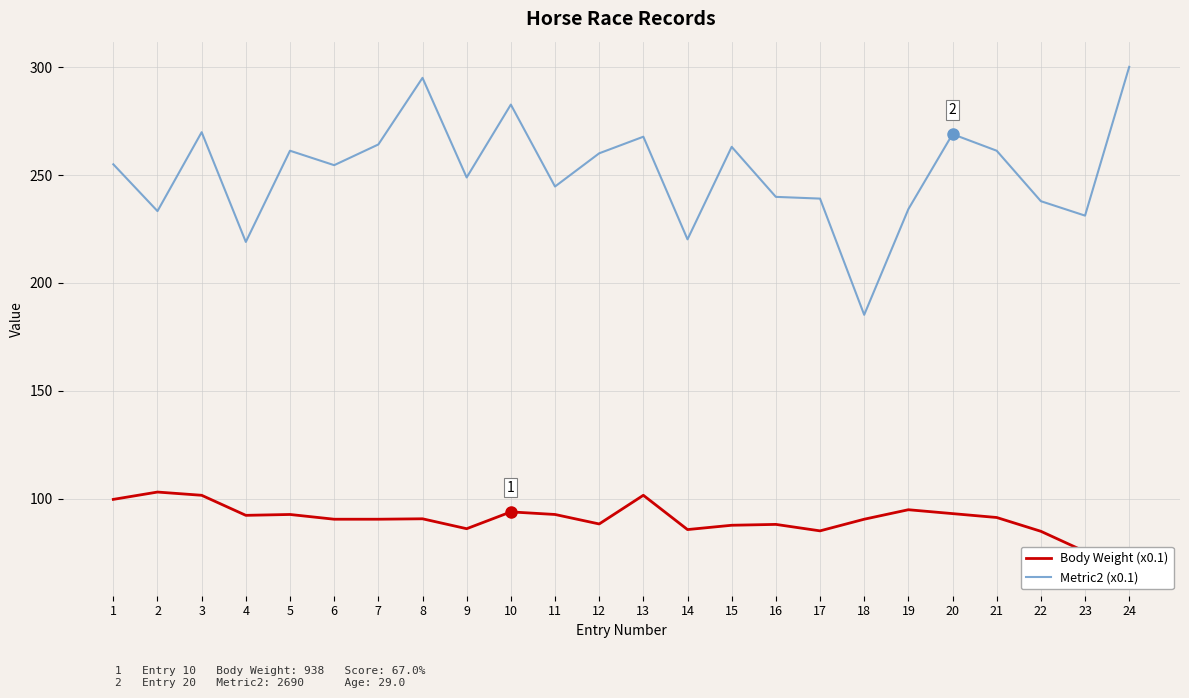

The Metric2 (x0.1) series shows 69.8 at 2. True or false?

False